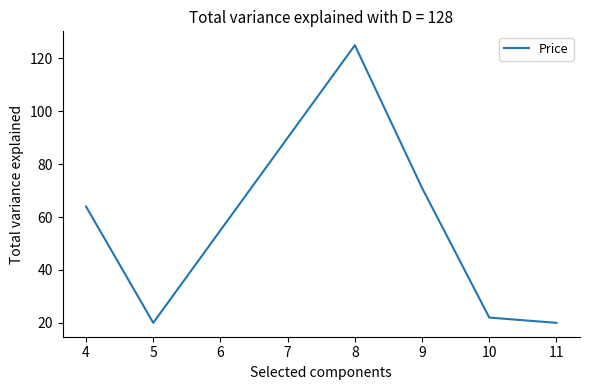

Is it true that the value at 10 is 32.3?

False